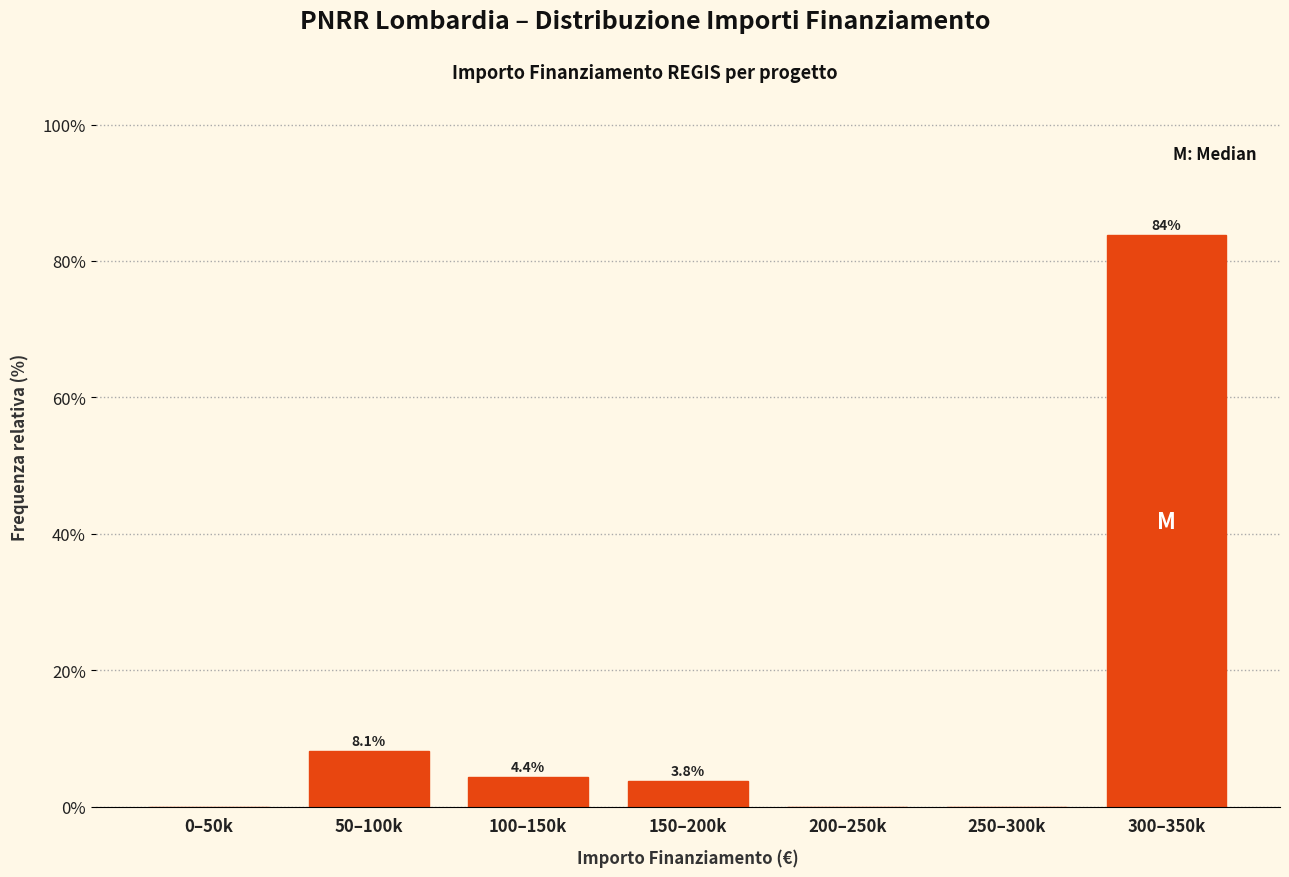

Reading right to left, what are all the values shown in this chart?

300–350k=83.8	250–300k=0.0	200–250k=0.0	150–200k=3.8	100–150k=4.4	50–100k=8.1	0–50k=0.0